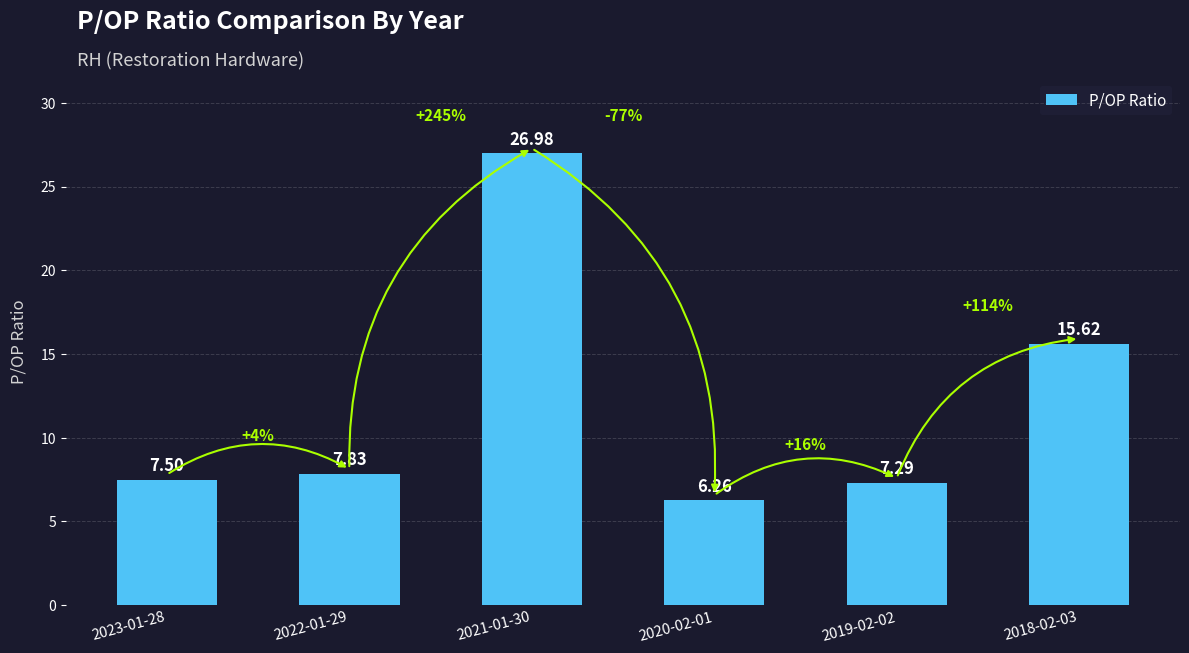

List the labels in order of value, largest first.

2021-01-30, 2018-02-03, 2022-01-29, 2023-01-28, 2019-02-02, 2020-02-01